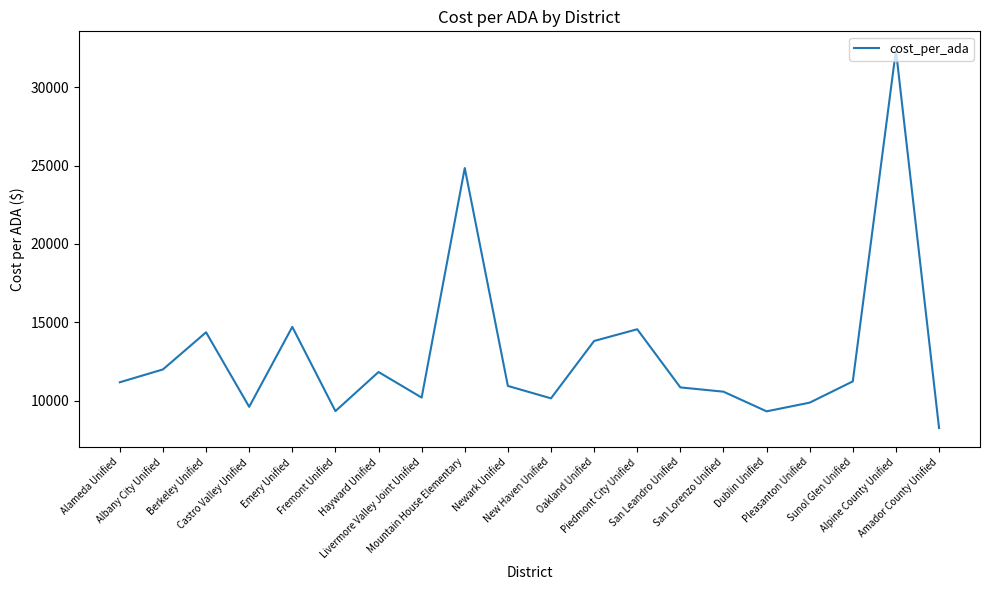

What position from the right is Amador County Unified?

1